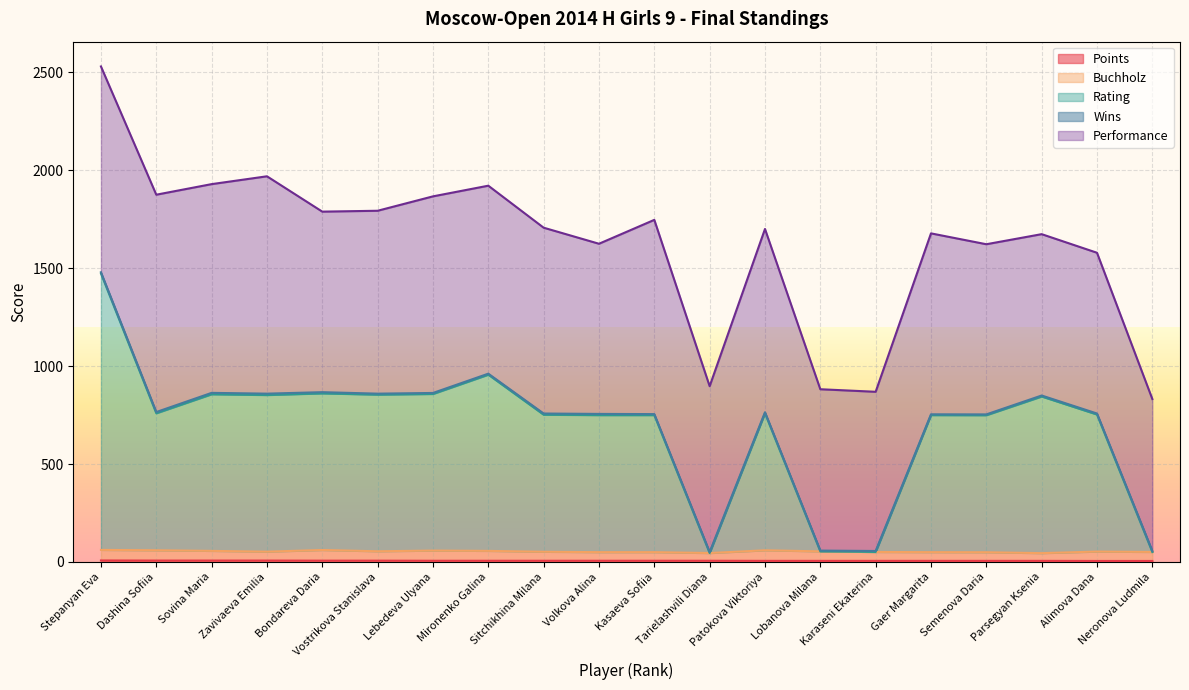

At which category is the sum across all series the highest?

Stepanyan Eva